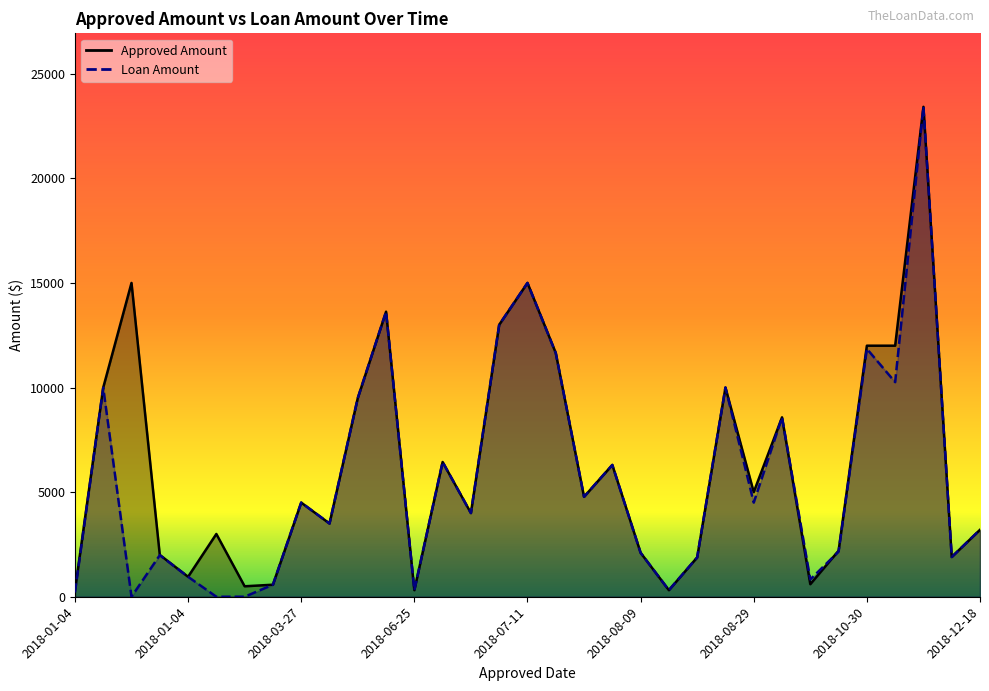

Between which two adjacent categories do Approved Amount and Loan Amount first intersect?

2018-02-08 and 2018-01-04